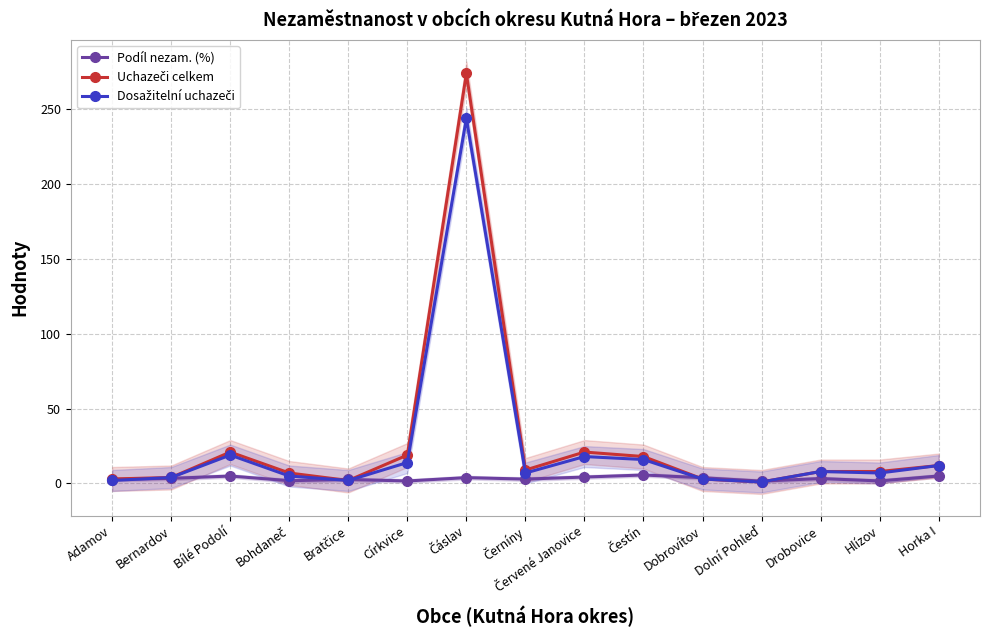

How many data points in Dosažitelní uchazeči are above 7?

7